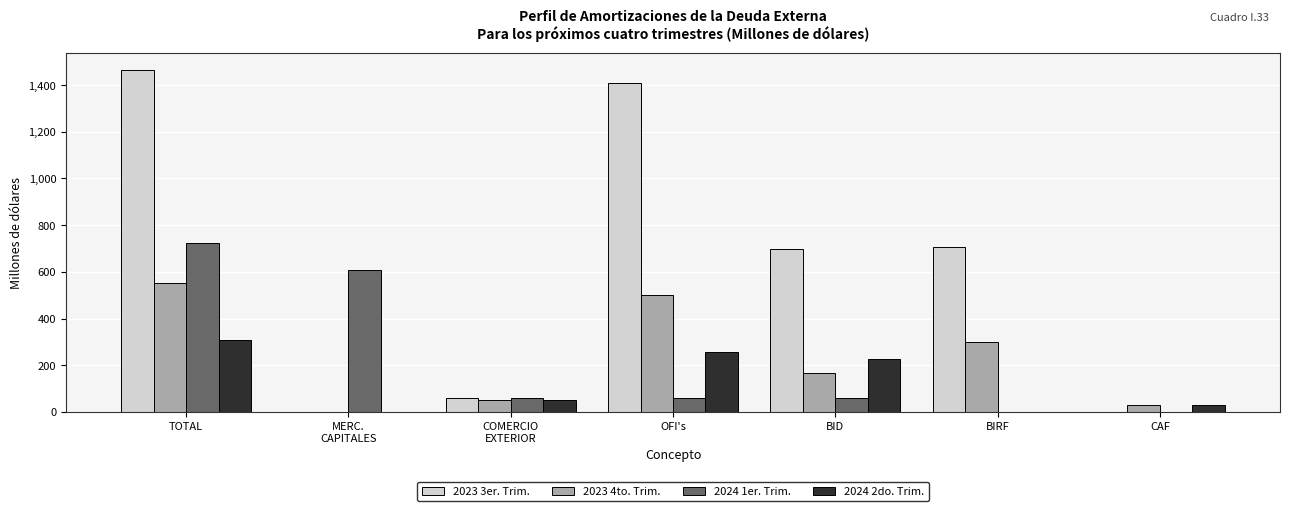

The value of 2024 1er. Trim. at CAF is -340.7. True or false?

False